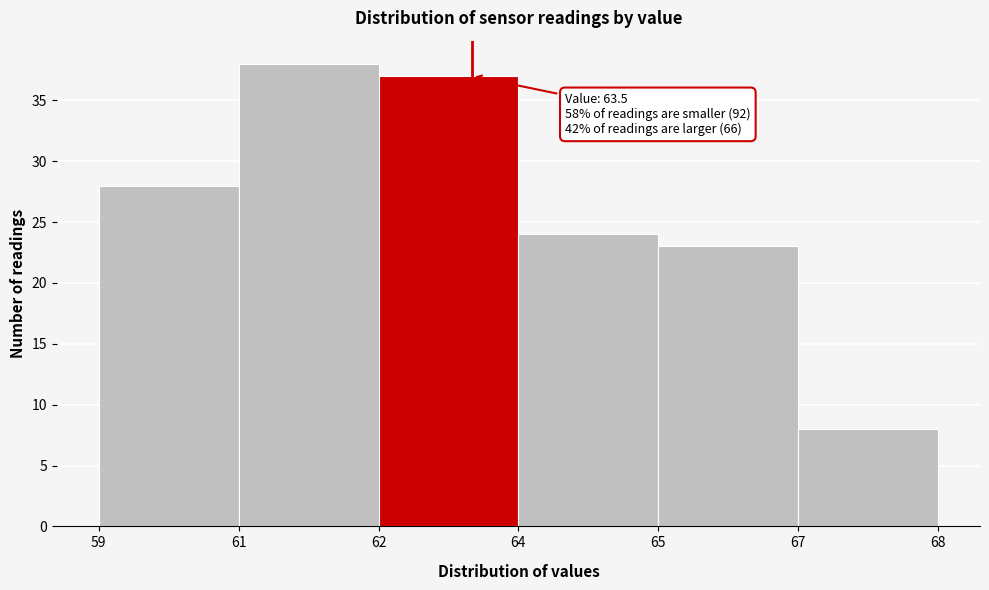

Reading right to left, list all the values displayed in this chart.

67=8	65=23	64=24	62=37	61=38	59=28